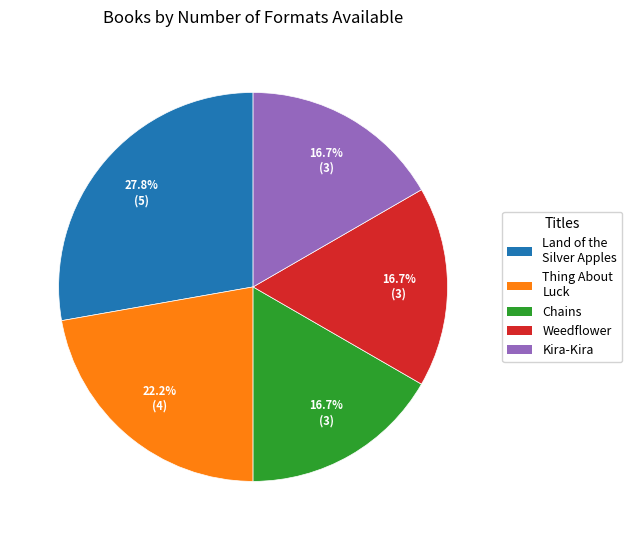

Does any single category account for the majority?

No